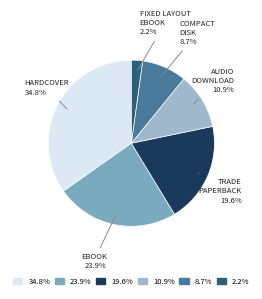

Is there any slice that represents more than half of the pie?

No